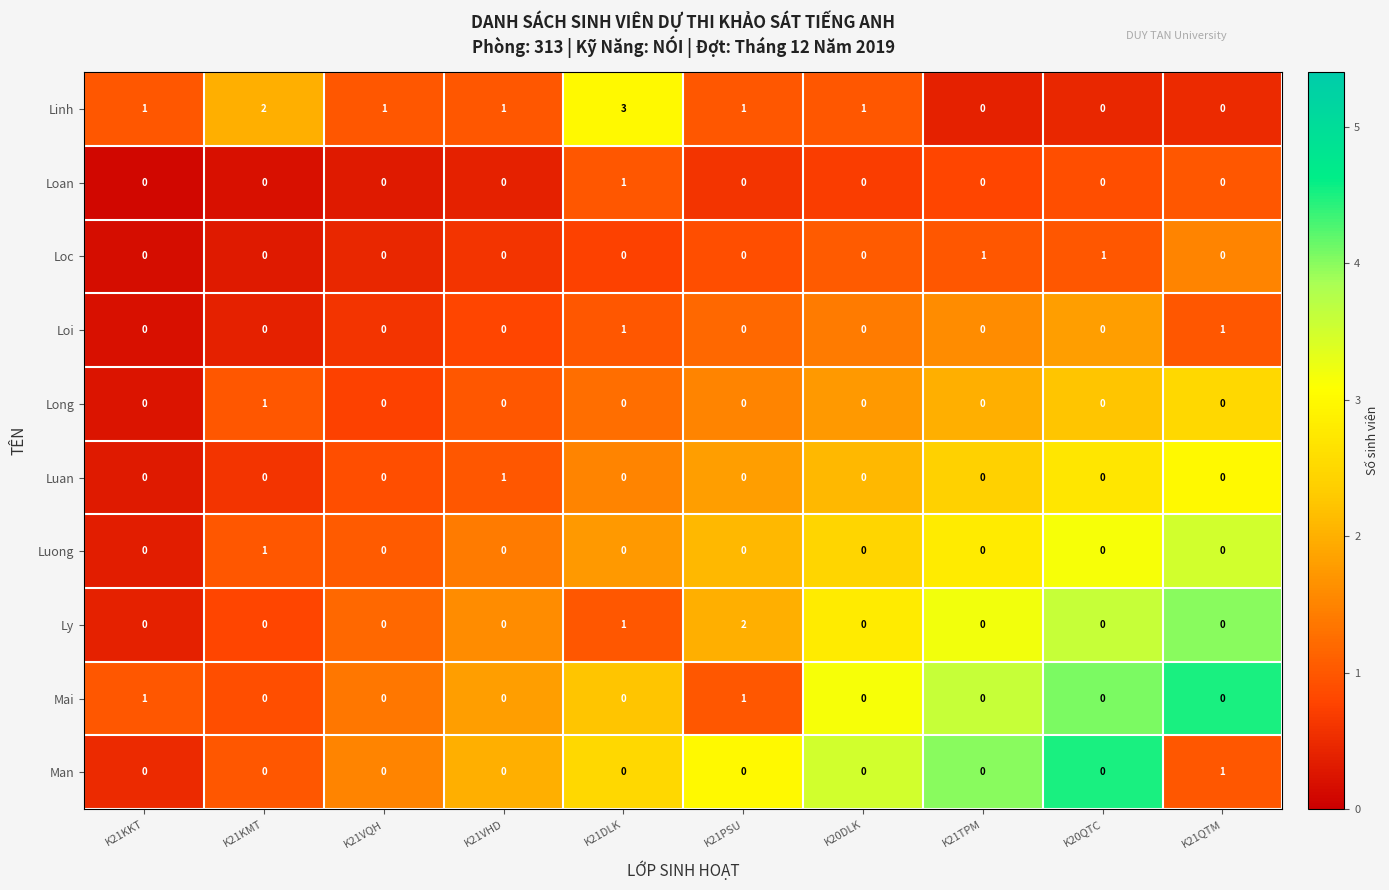

Between K21VQH and K21DLK, which series saw the biggest shift?

Linh